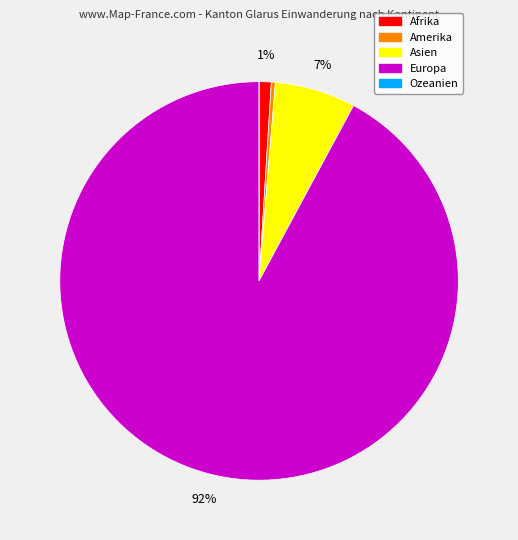

Is the sum of Europa and Amerika greater than half?

Yes